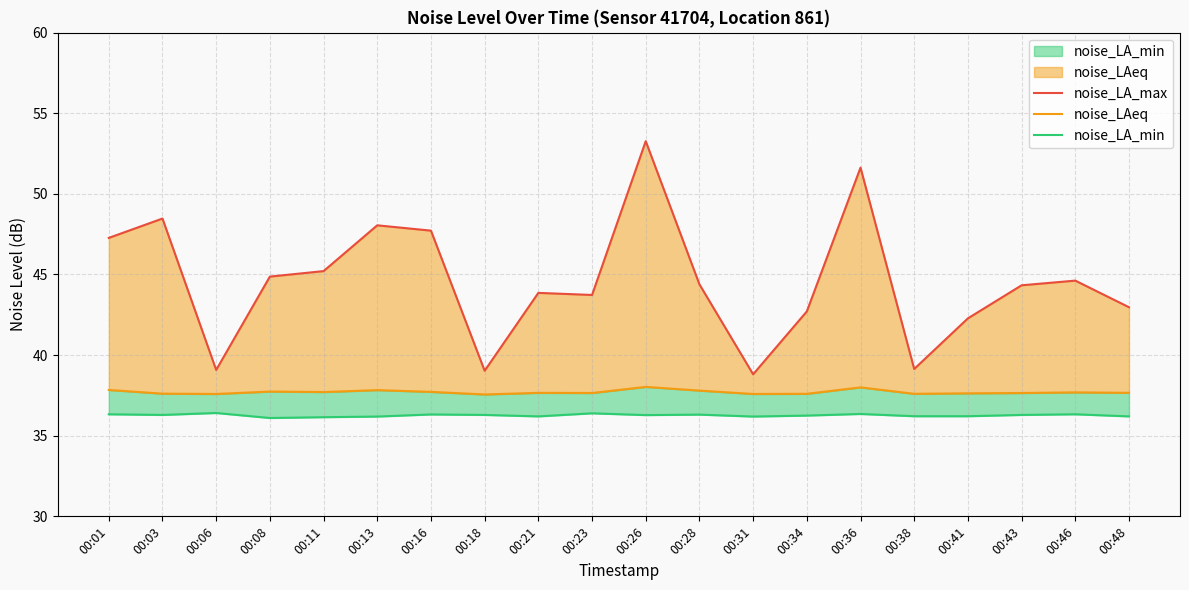

Does the chart have visible grid lines?

Yes